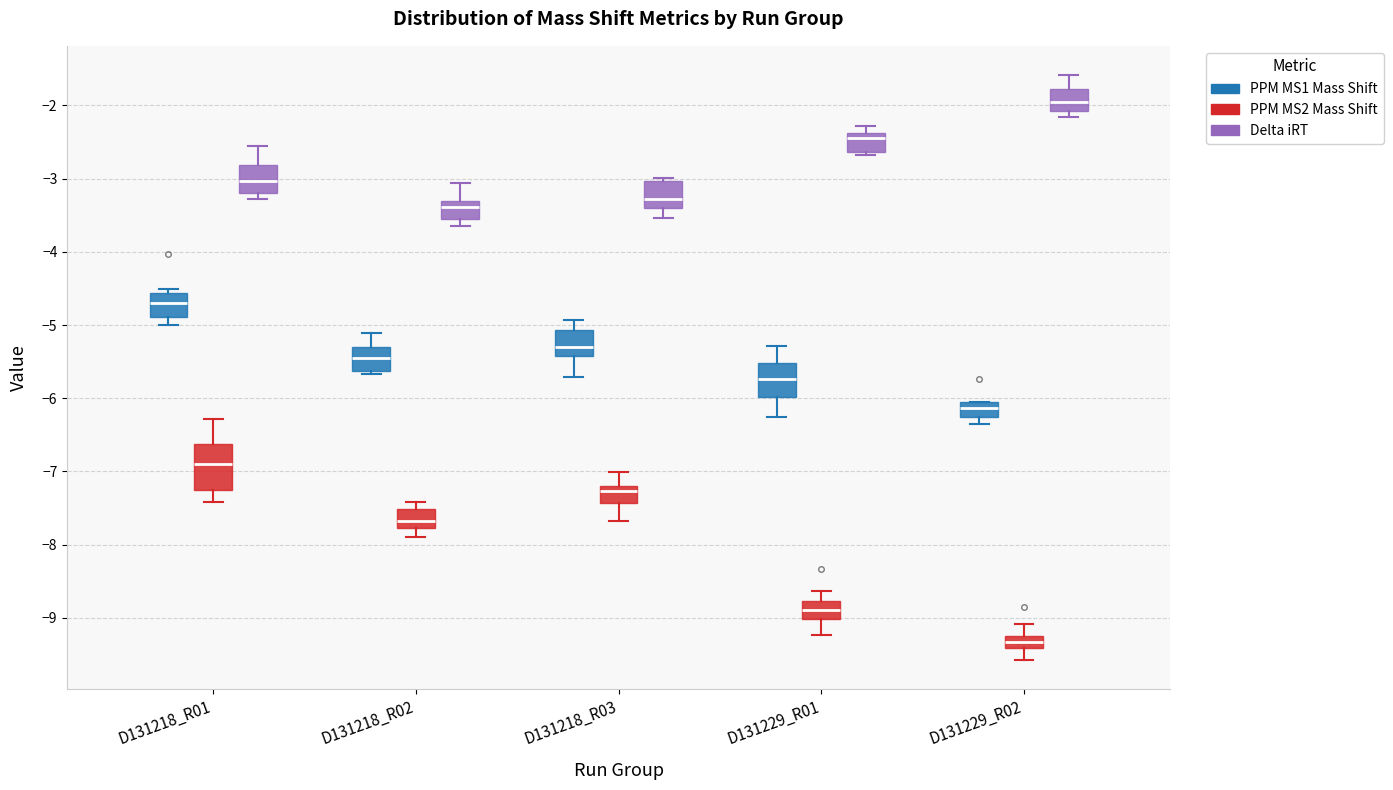

Reading left to right, transcribe this box plot: for each box, give where its median line is, the range the box spans, and where its two whiskers end, as read against the y-axis. The values are not printed on the chart, so give them approximately, as read against the axis.

D131218_R01 (PPM MS1 Mass Shift): median -4.7, box -4.9 to -4.6, whiskers -5.0 to -4.5
D131218_R01 (PPM MS2 Mass Shift): median -6.9, box -7.3 to -6.6, whiskers -7.4 to -6.3
D131218_R01 (Delta iRT): median -3.0, box -3.2 to -2.8, whiskers -3.3 to -2.6
D131218_R02 (PPM MS1 Mass Shift): median -5.4, box -5.6 to -5.3, whiskers -5.7 to -5.1
D131218_R02 (PPM MS2 Mass Shift): median -7.7, box -7.8 to -7.5, whiskers -7.9 to -7.4
D131218_R02 (Delta iRT): median -3.4, box -3.5 to -3.3, whiskers -3.7 to -3.1
D131218_R03 (PPM MS1 Mass Shift): median -5.3, box -5.4 to -5.1, whiskers -5.7 to -4.9
D131218_R03 (PPM MS2 Mass Shift): median -7.3, box -7.4 to -7.2, whiskers -7.7 to -7.0
D131218_R03 (Delta iRT): median -3.3, box -3.4 to -3.0, whiskers -3.5 to -3.0 (just above the box's upper edge)
D131229_R01 (PPM MS1 Mass Shift): median -5.7, box -6.0 to -5.5, whiskers -6.3 to -5.3
D131229_R01 (PPM MS2 Mass Shift): median -8.9, box -9.0 to -8.8, whiskers -9.2 to -8.6
D131229_R01 (Delta iRT): median -2.4 (just below the box's upper edge), box -2.6 to -2.4, whiskers -2.7 to -2.3
D131229_R02 (PPM MS1 Mass Shift): median -6.1 (inside the box), box -6.3 to -6.1, whiskers -6.3 (just below the box's lower edge) to -6.0
D131229_R02 (PPM MS2 Mass Shift): median -9.3, box -9.4 to -9.2, whiskers -9.6 to -9.1
D131229_R02 (Delta iRT): median -2.0, box -2.1 to -1.8, whiskers -2.2 to -1.6